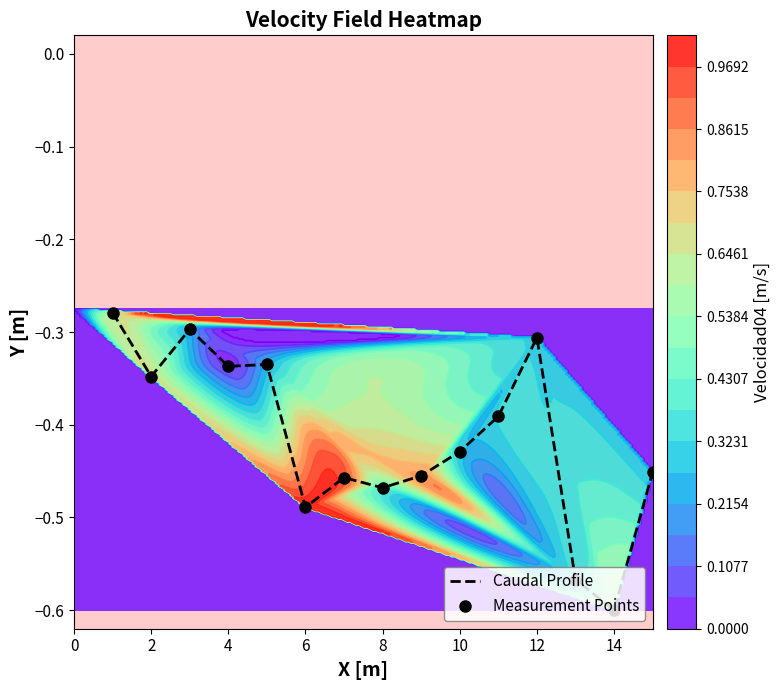

List the series in order of their peak value, lowest first.

Caudal Profile, Measurement Points